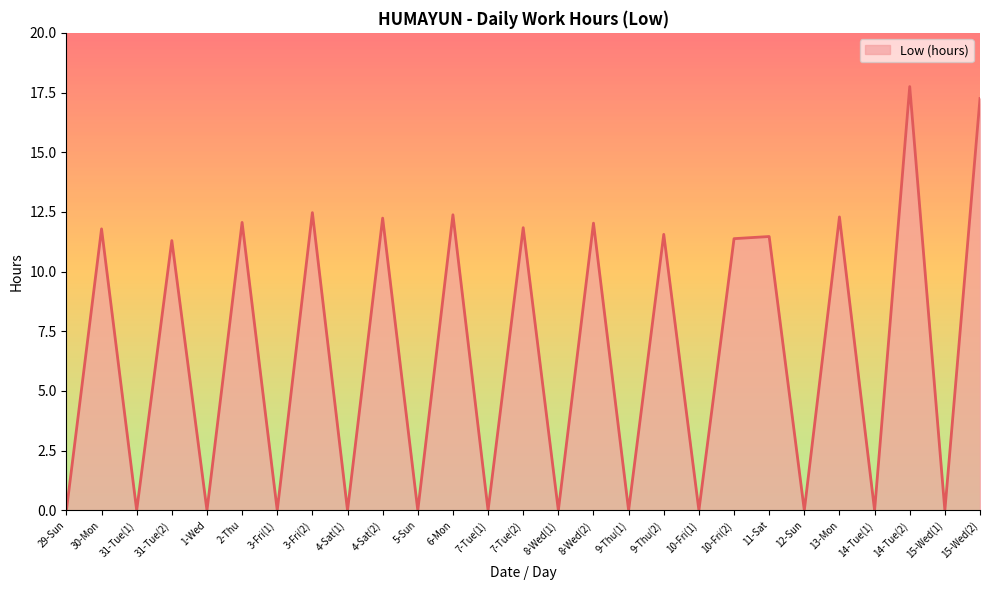

Is it true that the value at 30-Mon is 4.6?

False